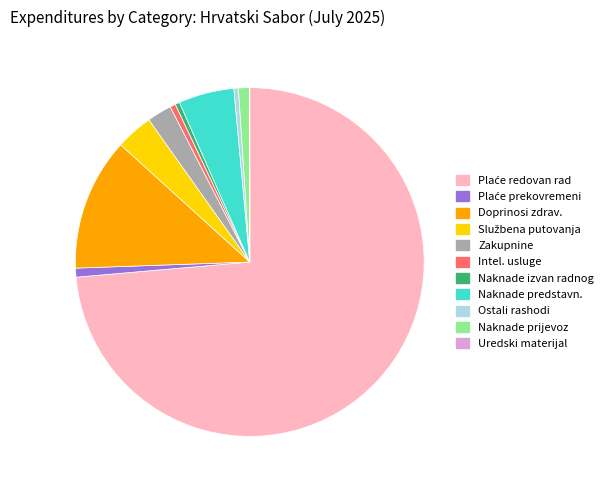

Does any single category account for the majority?

Yes